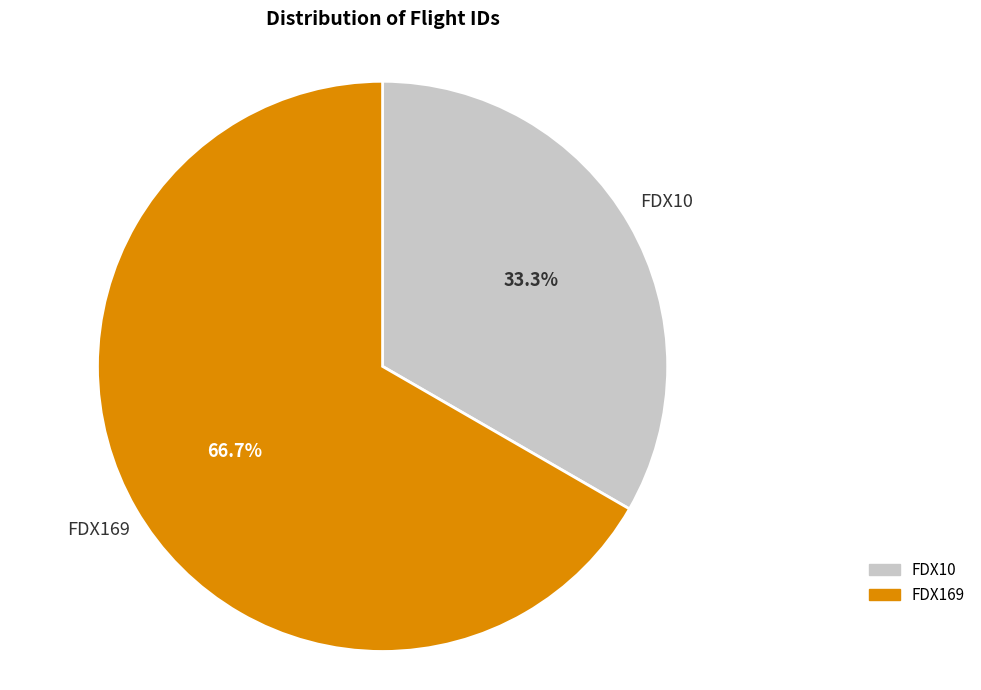

To the nearest percent, what is the average slice percentage?

50%